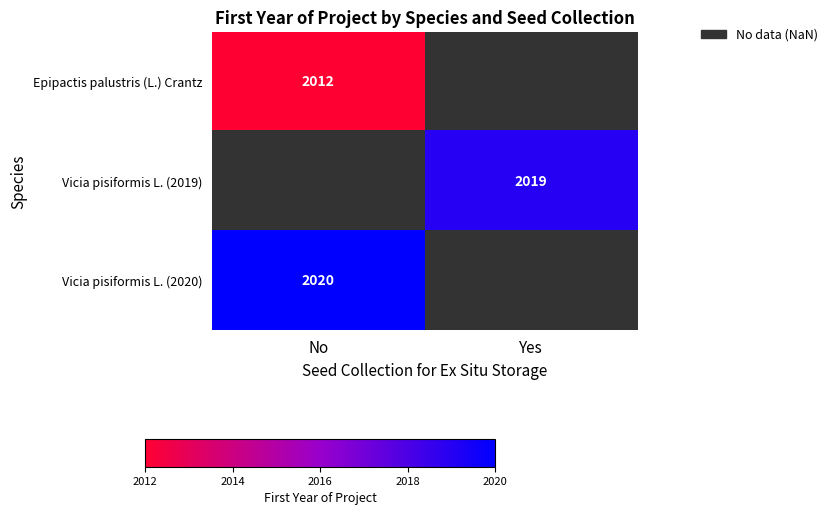

Which category has the lowest value across all series?

No